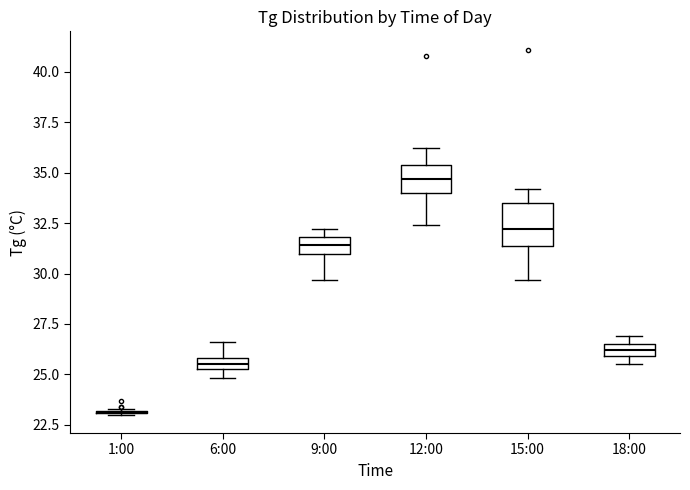

Where is the upper edge of the box for 12:00 on the y-axis? The values are not printed on the chart, so give them approximately, as read against the axis.

35.5